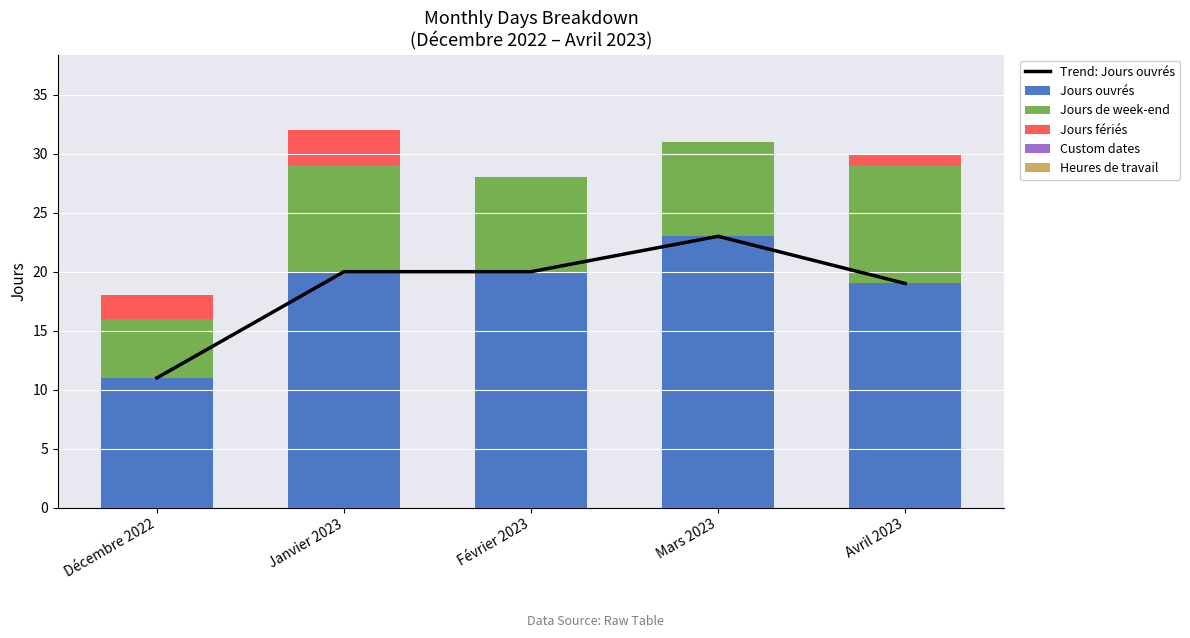

Between Janvier 2023 and Février 2023, which series saw the biggest shift?

Jours fériés